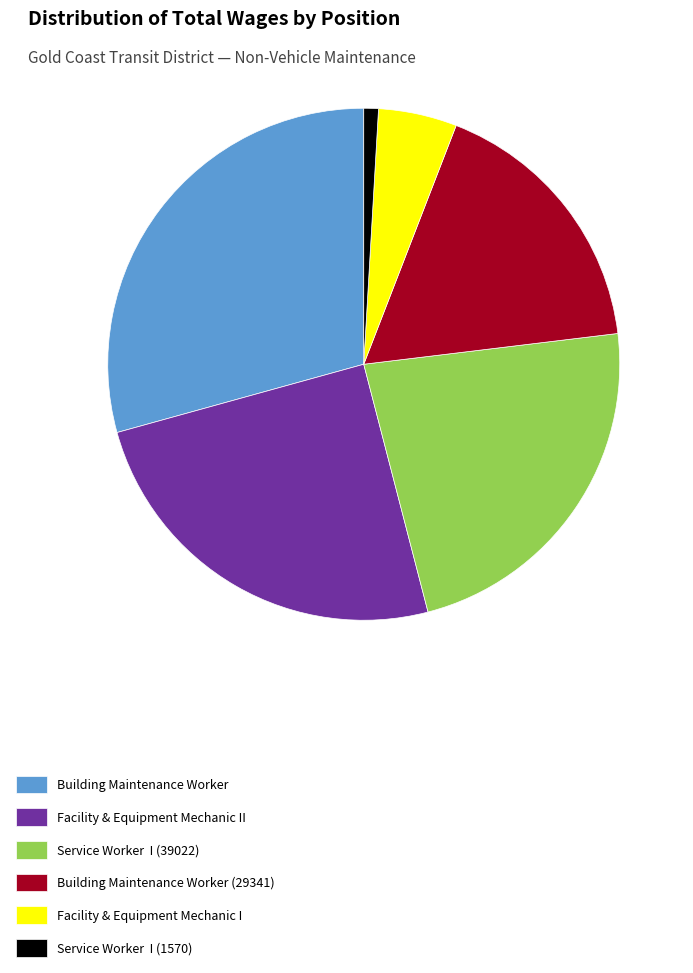

Do Building Maintenance Worker and Service Worker I (39022) together represent more than half of the pie?

Yes